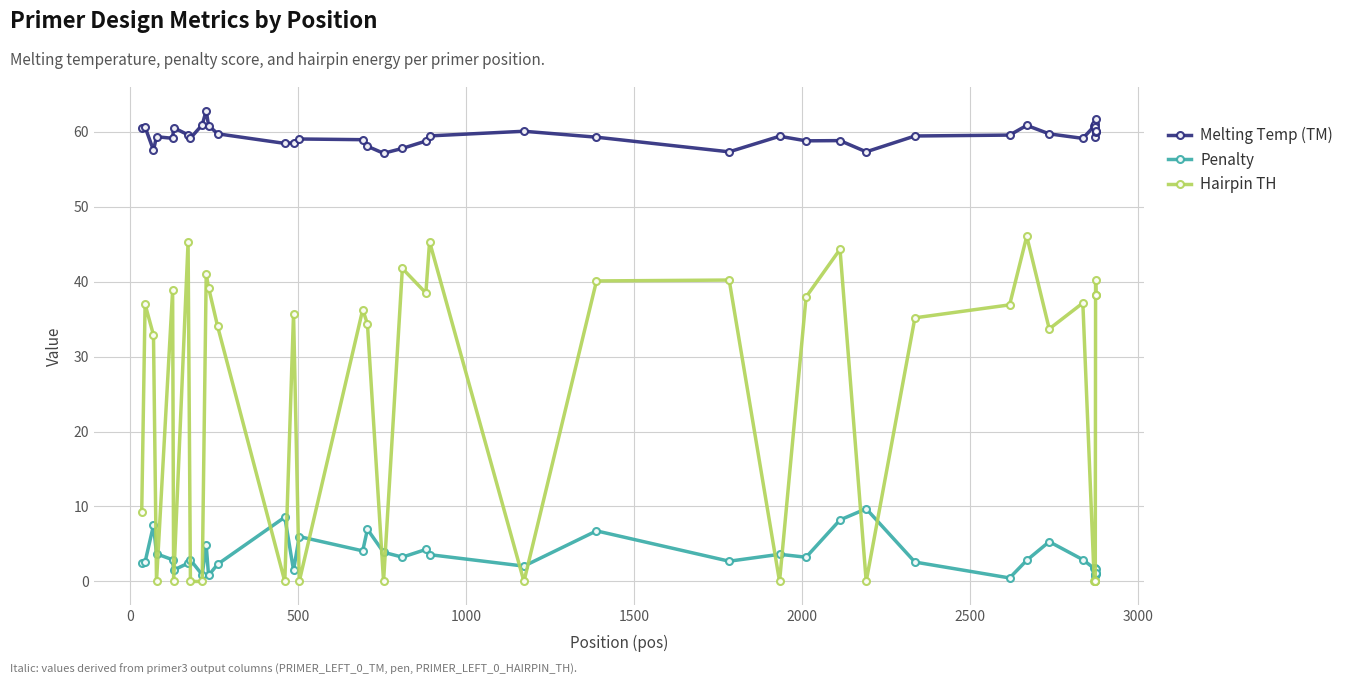

What is the maximum value for Penalty?

9.7